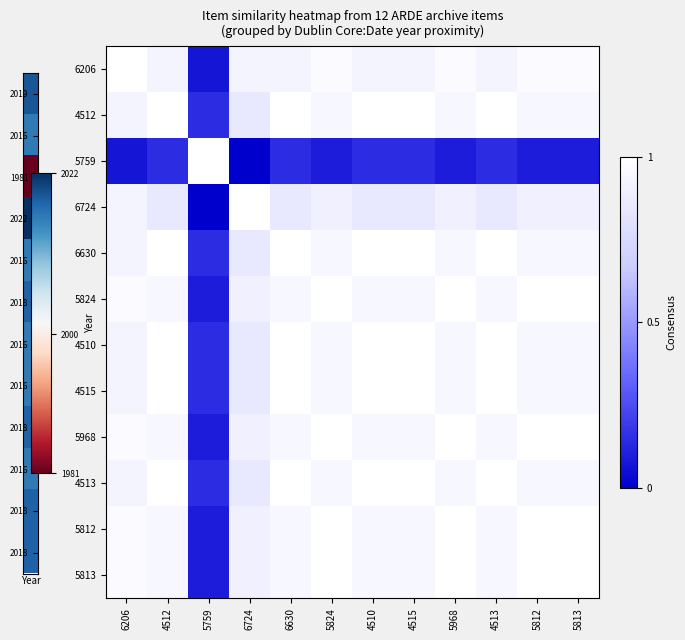

Reading left to right, what are all the values shown in this chart?

6206: 6206=1.0	4512=0.9	5759=0.1	6724=0.9	6630=0.9	5824=1.0	4510=0.9	4515=0.9	5968=1.0	4513=0.9	5812=1.0	5813=1.0
4512: 6206=0.9	4512=1.0	5759=0.1	6724=0.9	6630=1.0	5824=1.0	4510=1.0	4515=1.0	5968=1.0	4513=1.0	5812=1.0	5813=1.0
5759: 6206=0.1	4512=0.1	5759=1.0	6724=0.0	6630=0.1	5824=0.1	4510=0.1	4515=0.1	5968=0.1	4513=0.1	5812=0.1	5813=0.1
6724: 6206=0.9	4512=0.9	5759=0.0	6724=1.0	6630=0.9	5824=0.9	4510=0.9	4515=0.9	5968=0.9	4513=0.9	5812=0.9	5813=0.9
6630: 6206=0.9	4512=1.0	5759=0.1	6724=0.9	6630=1.0	5824=1.0	4510=1.0	4515=1.0	5968=1.0	4513=1.0	5812=1.0	5813=1.0
5824: 6206=1.0	4512=1.0	5759=0.1	6724=0.9	6630=1.0	5824=1.0	4510=1.0	4515=1.0	5968=1.0	4513=1.0	5812=1.0	5813=1.0
4510: 6206=0.9	4512=1.0	5759=0.1	6724=0.9	6630=1.0	5824=1.0	4510=1.0	4515=1.0	5968=1.0	4513=1.0	5812=1.0	5813=1.0
4515: 6206=0.9	4512=1.0	5759=0.1	6724=0.9	6630=1.0	5824=1.0	4510=1.0	4515=1.0	5968=1.0	4513=1.0	5812=1.0	5813=1.0
5968: 6206=1.0	4512=1.0	5759=0.1	6724=0.9	6630=1.0	5824=1.0	4510=1.0	4515=1.0	5968=1.0	4513=1.0	5812=1.0	5813=1.0
4513: 6206=0.9	4512=1.0	5759=0.1	6724=0.9	6630=1.0	5824=1.0	4510=1.0	4515=1.0	5968=1.0	4513=1.0	5812=1.0	5813=1.0
5812: 6206=1.0	4512=1.0	5759=0.1	6724=0.9	6630=1.0	5824=1.0	4510=1.0	4515=1.0	5968=1.0	4513=1.0	5812=1.0	5813=1.0
5813: 6206=1.0	4512=1.0	5759=0.1	6724=0.9	6630=1.0	5824=1.0	4510=1.0	4515=1.0	5968=1.0	4513=1.0	5812=1.0	5813=1.0